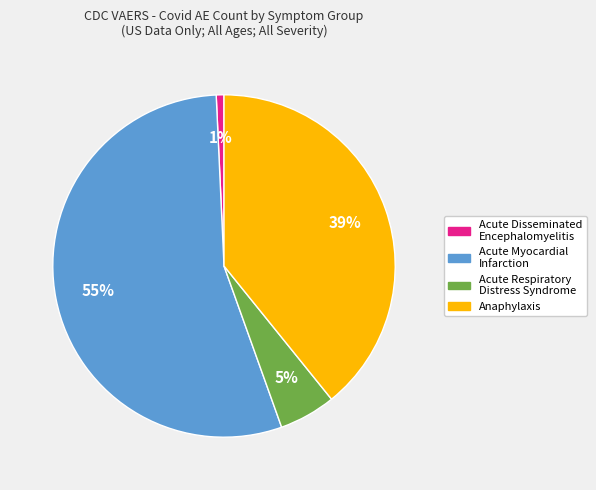

To the nearest percent, what portion does Anaphylaxis represent?

39%